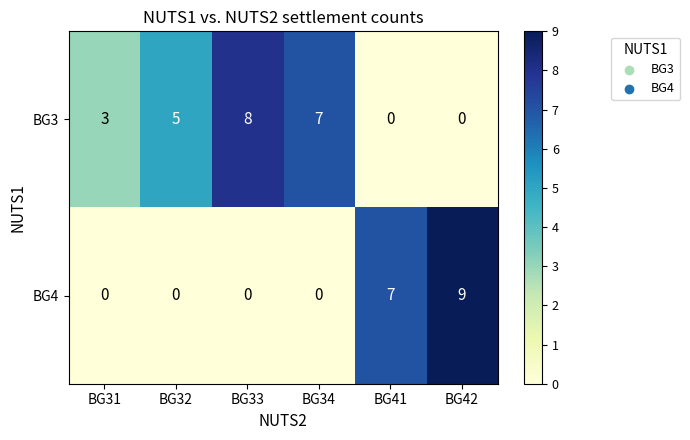

Count the BG4 values in the range 0 to 7.

5